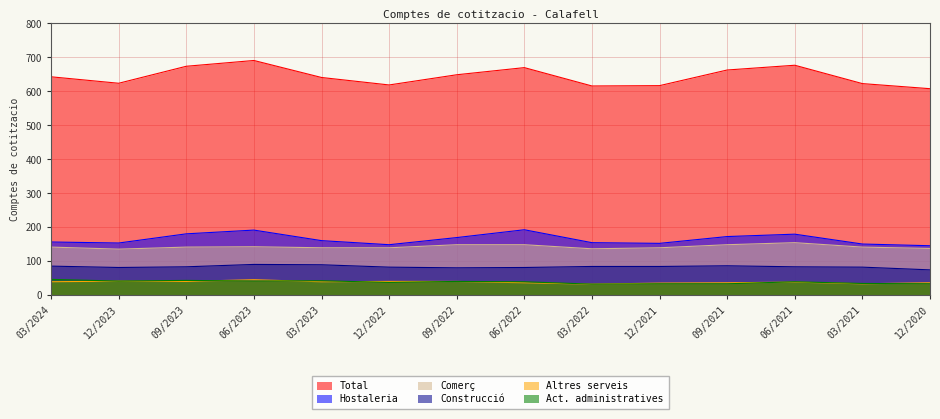

At how many categories does at least one series exceed 469?

14